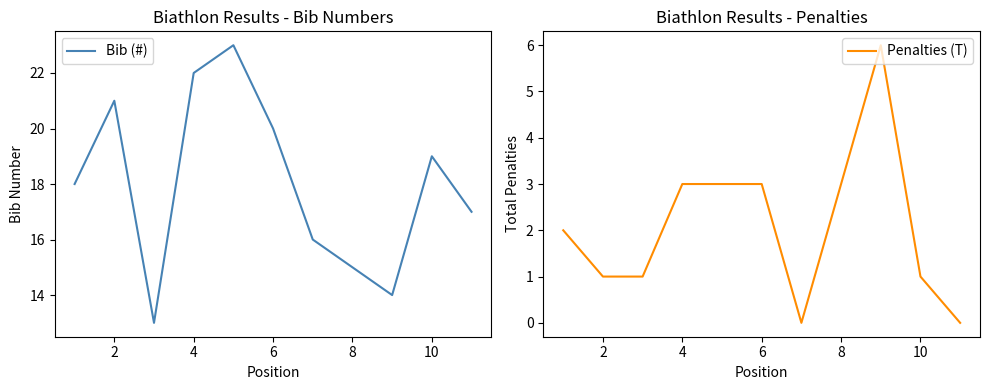

What is the average value of the Penalties (T) series?

2